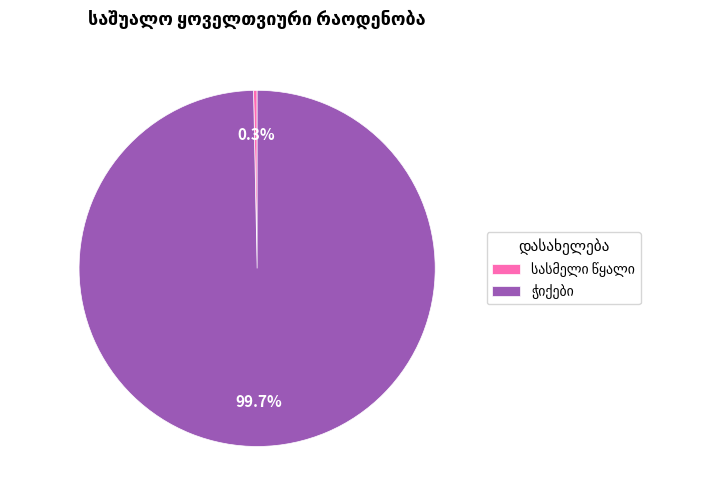

Does any single category account for the majority?

Yes